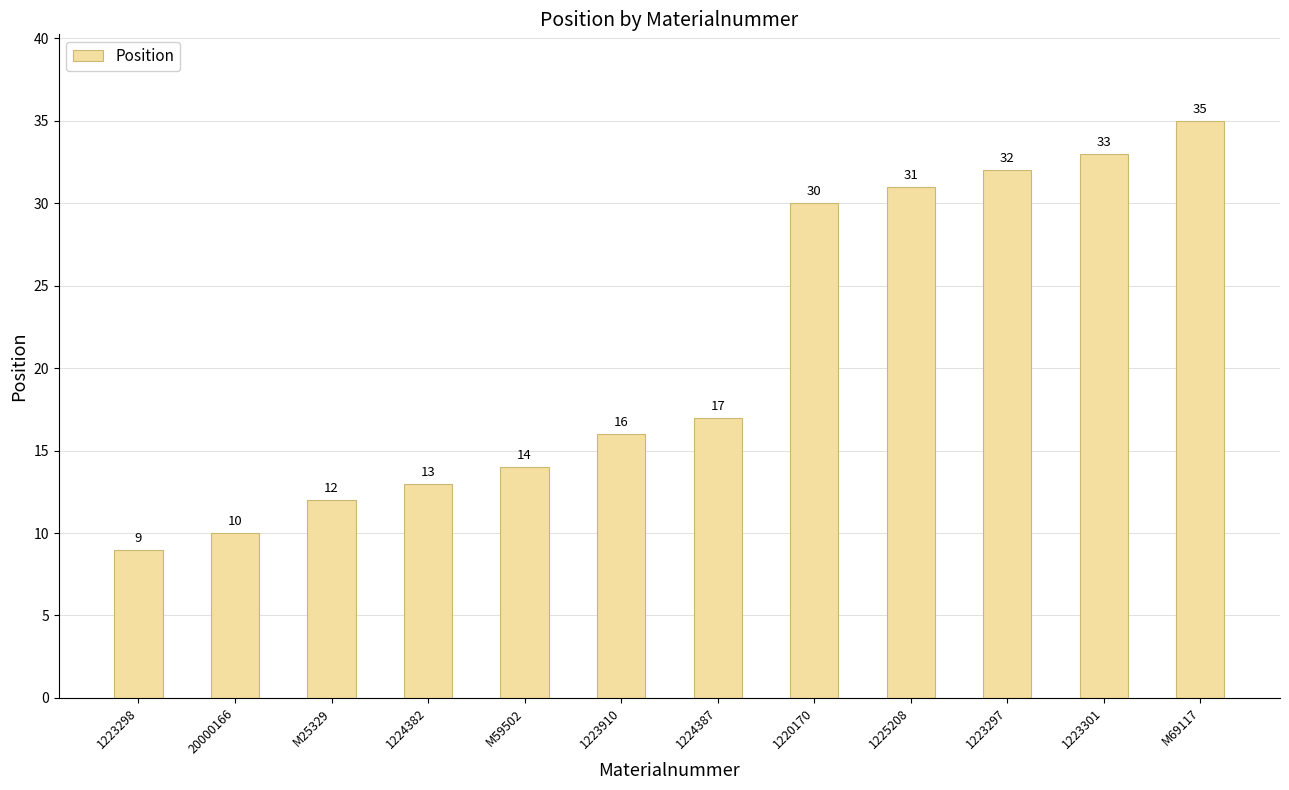

At which label is the value closest to 22?

1224387